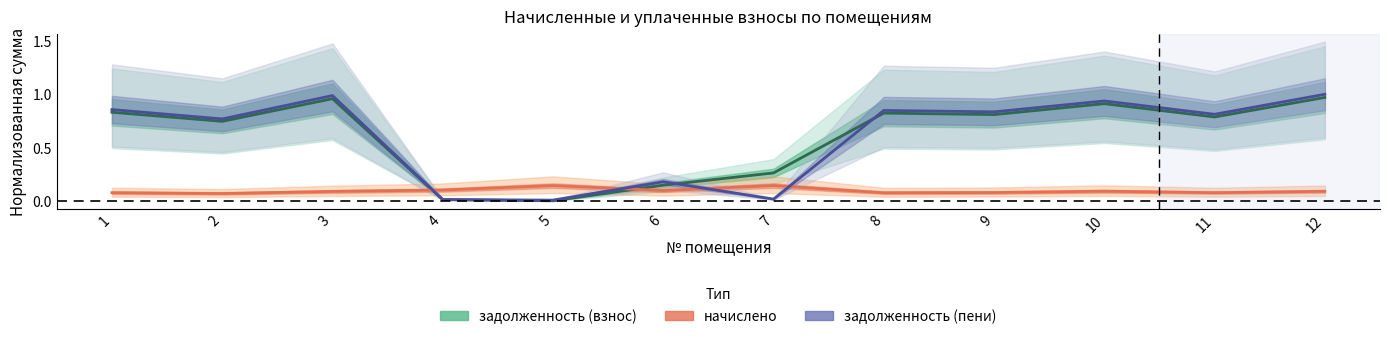

What is the difference between the second highest and minimum values in the задолженность (пени) series?

1.0